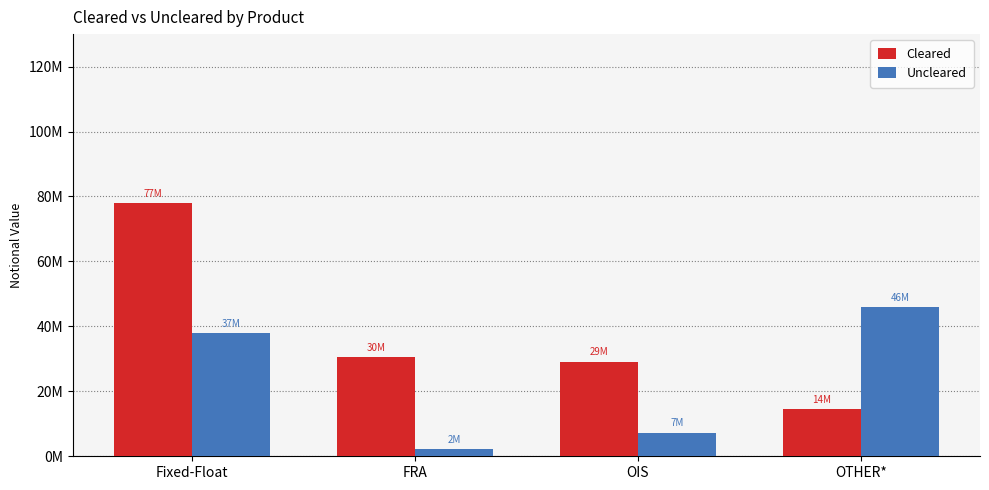

Rank the series by their maximum value, from highest to lowest.

Cleared, Uncleared